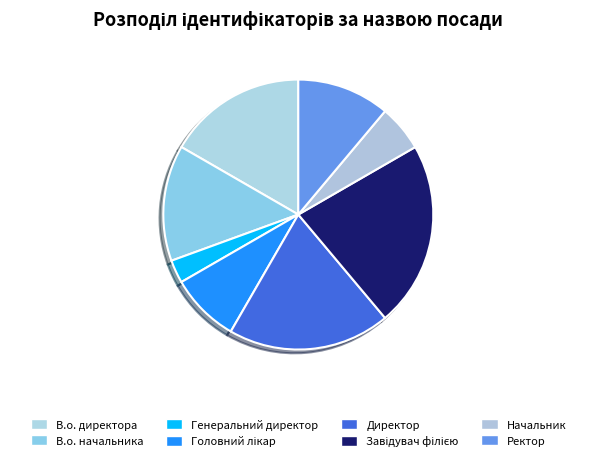

Does Завідувач філією represent more than half of the total?

No